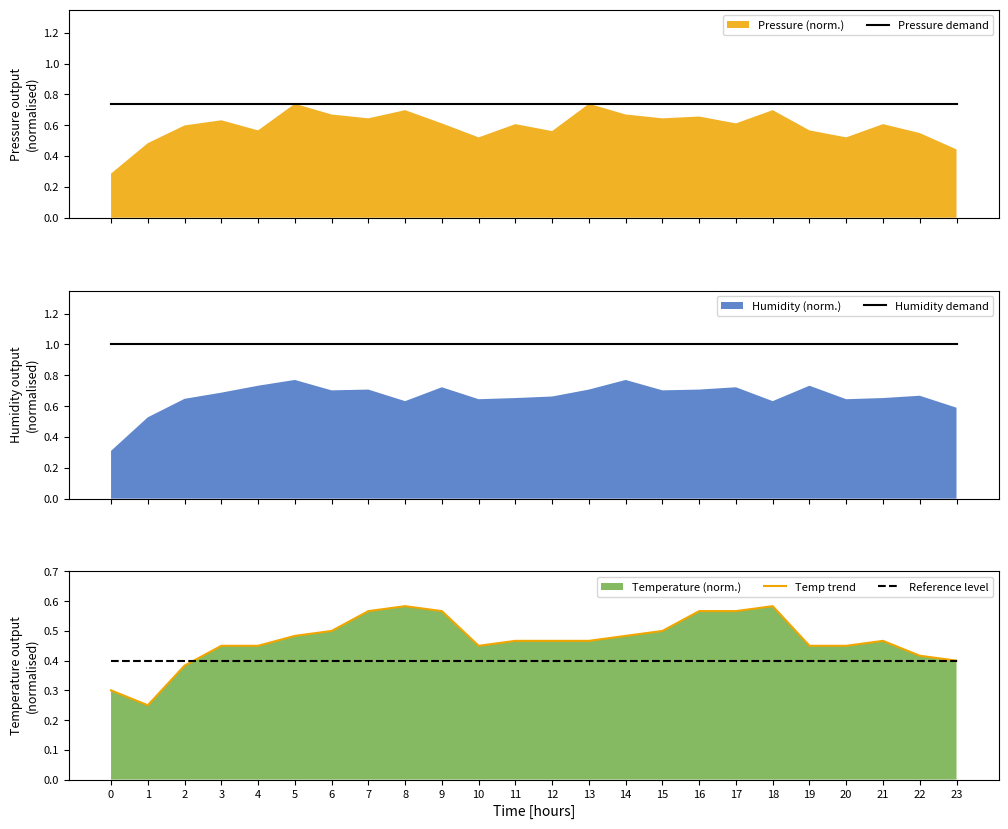

List the series in order of their peak value, lowest first.

Reference level, Temp trend, Pressure demand, Humidity demand